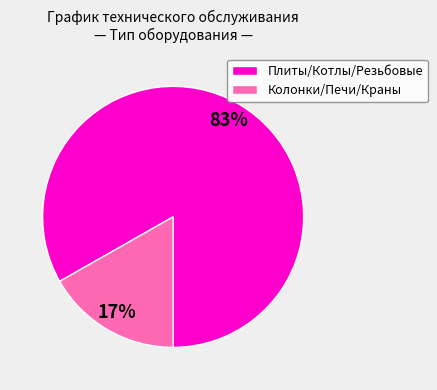

How many slices are in this pie chart?

2